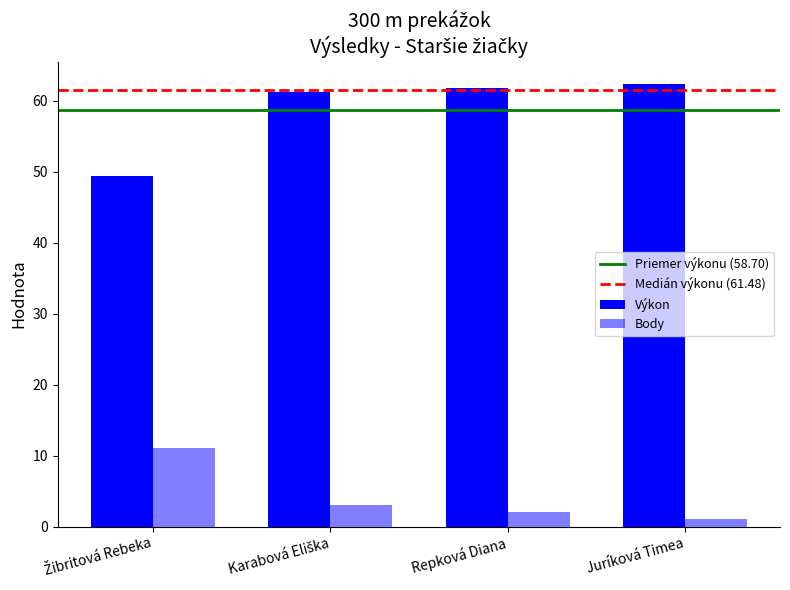

What is the difference between the Body values at Repková Diana and Karabová Eliška?

1.0